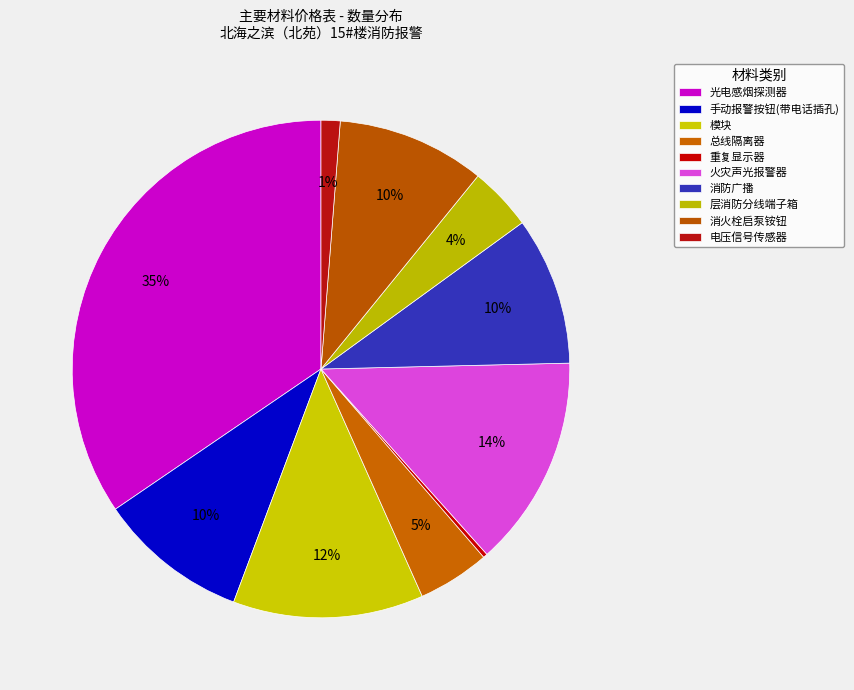

Rank the categories by value from lowest to highest.

重复显示器, 电压信号传感器, 层消防分线端子箱, 总线隔离器, 消防广播, 消火栓启泵铵钮, 手动报警按钮(带电话插孔), 模块, 火灾声光报警器, 光电感烟探测器